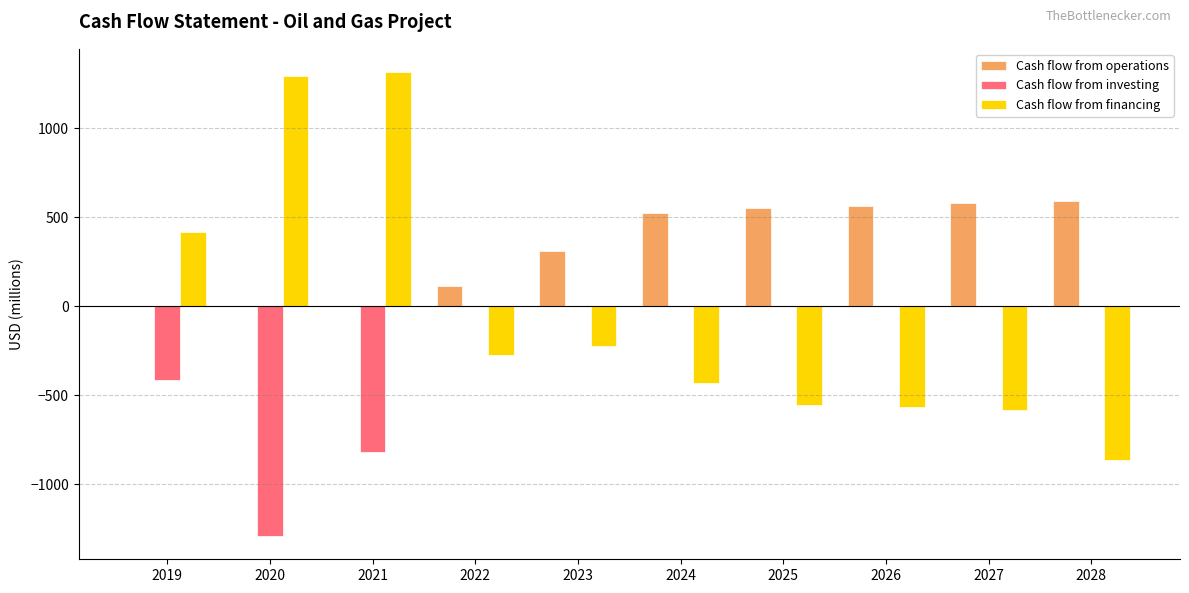

How many groups of bars are there?

10